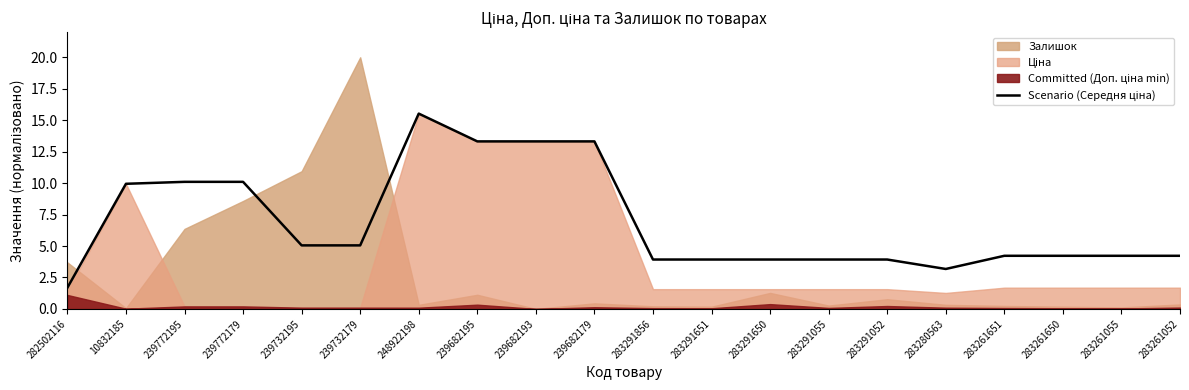

What is the value of the 20th point from the left?

4.2